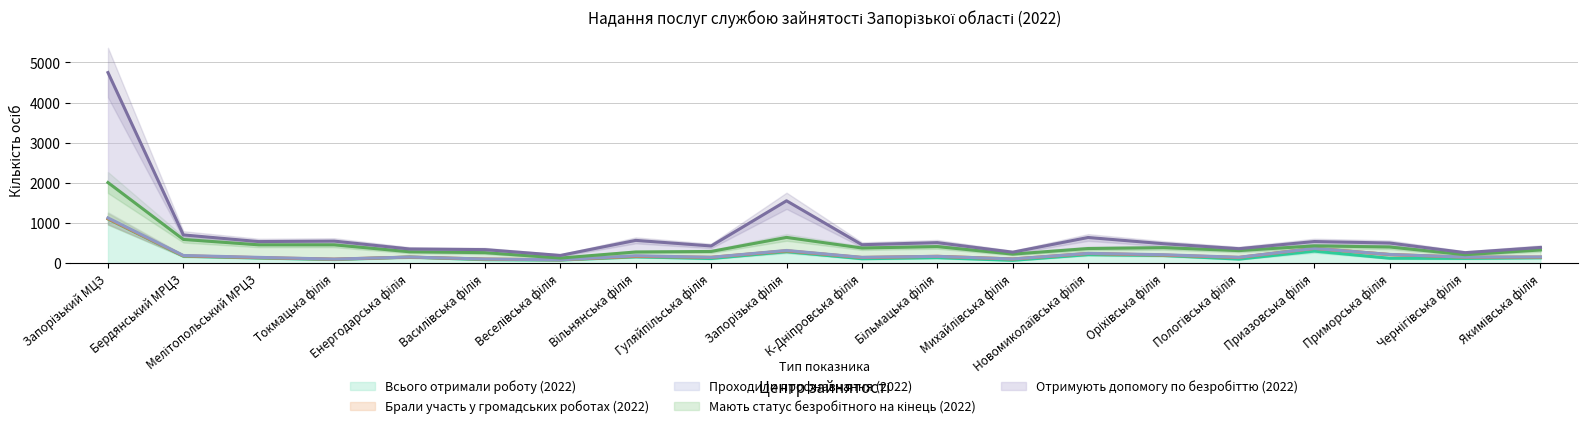

What position from the left is Чернігівська філія?

19